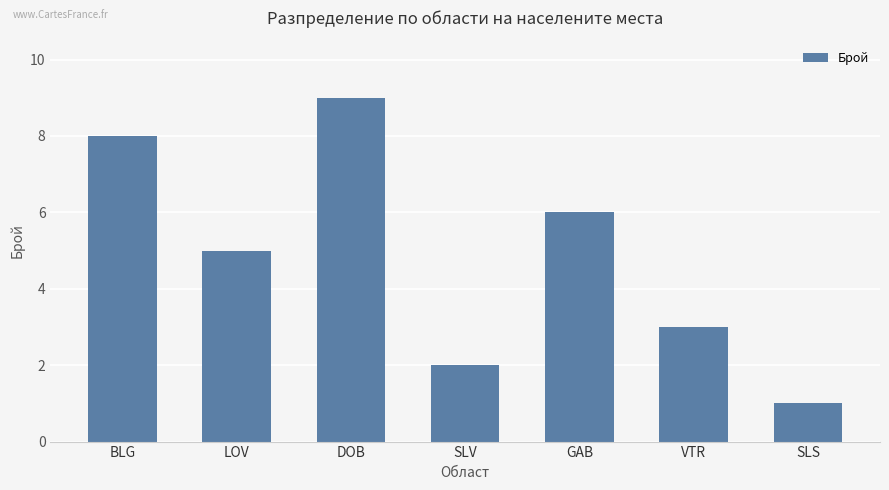

Reading left to right, extract all data points from this chart.

8	5	9	2	6	3	1